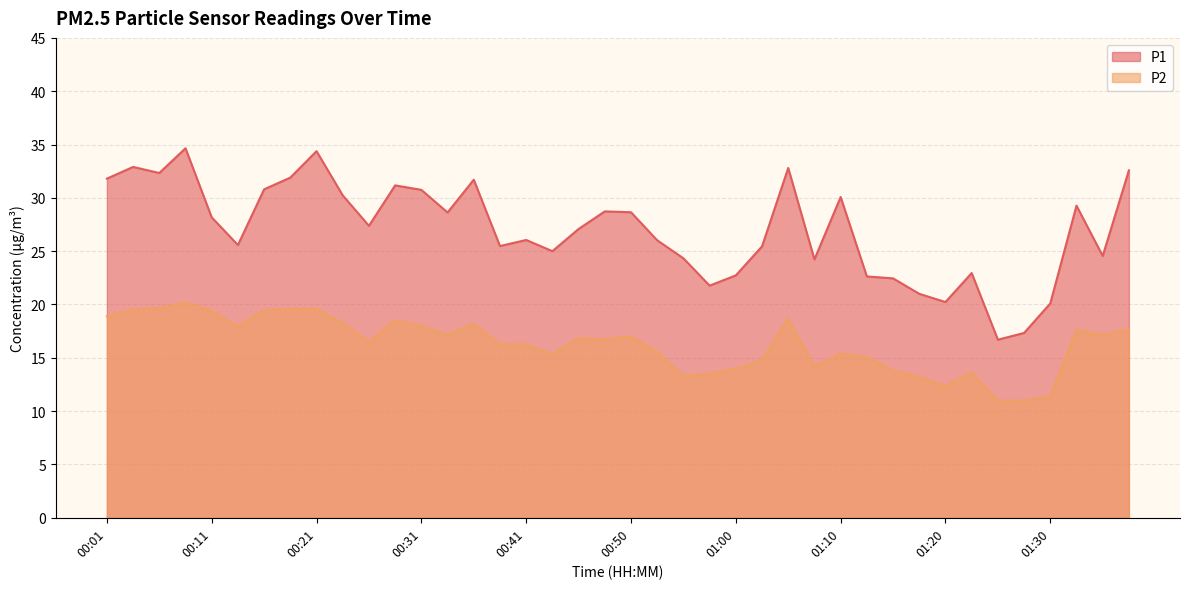

How many data points does each series have?

40